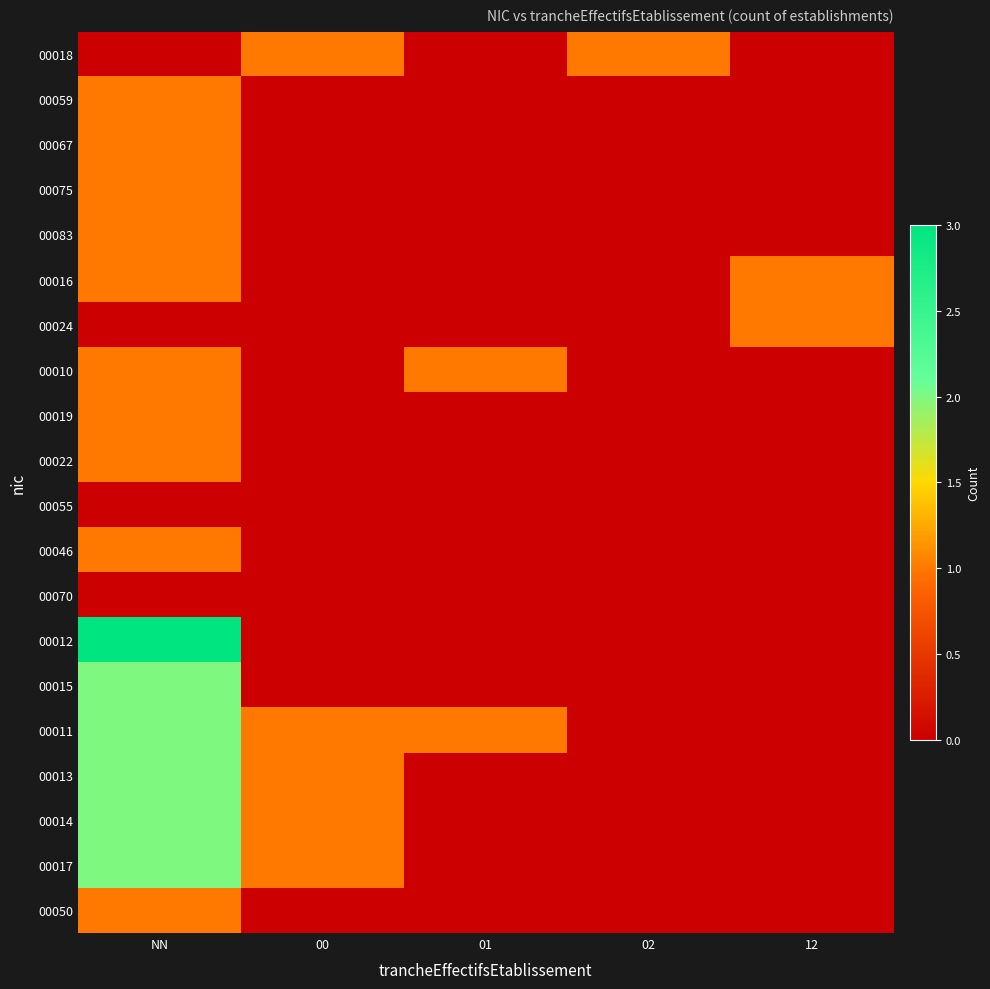

What is the total value across all series at 01?

2